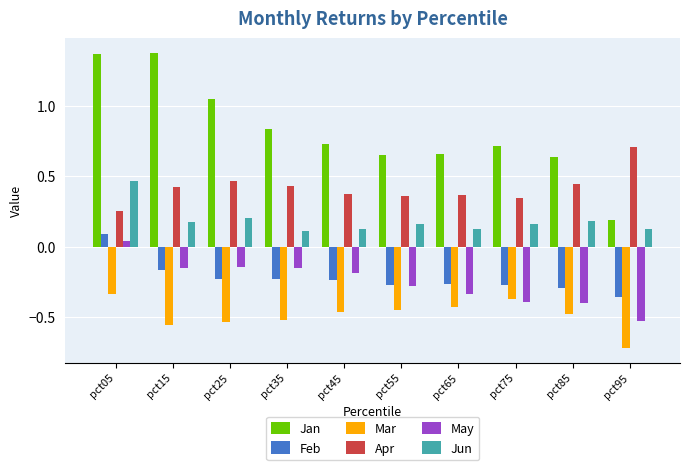

What are all the series names shown in the legend?

Jan, Feb, Mar, Apr, May, Jun